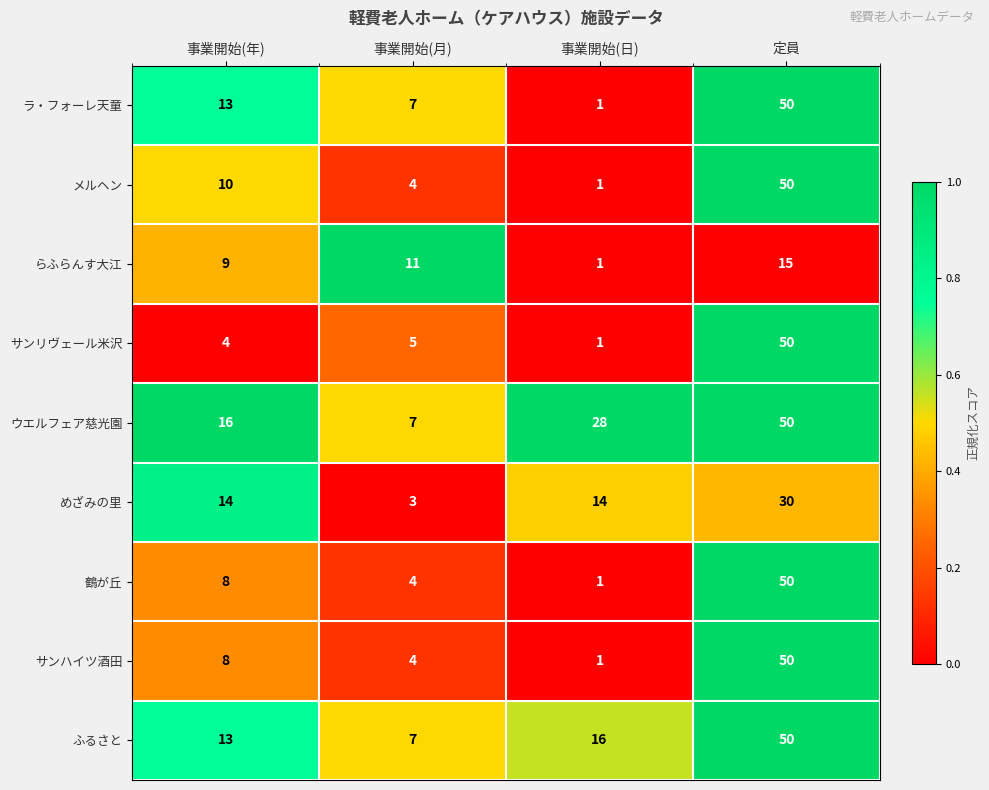

Is it true that ラ・フォーレ天童 equals 7 at 事業開始(月)?

True